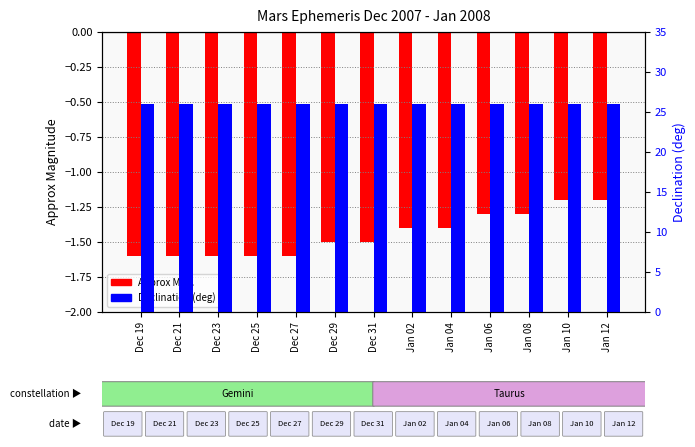

Which series changed the most between Dec 23 and Dec 31?

Approx Mag.